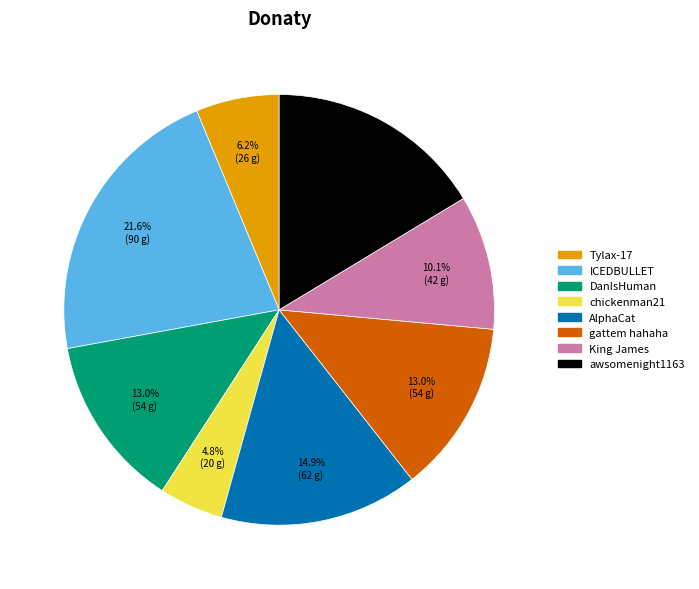

What is the largest slice in the pie chart?

ICEDBULLET